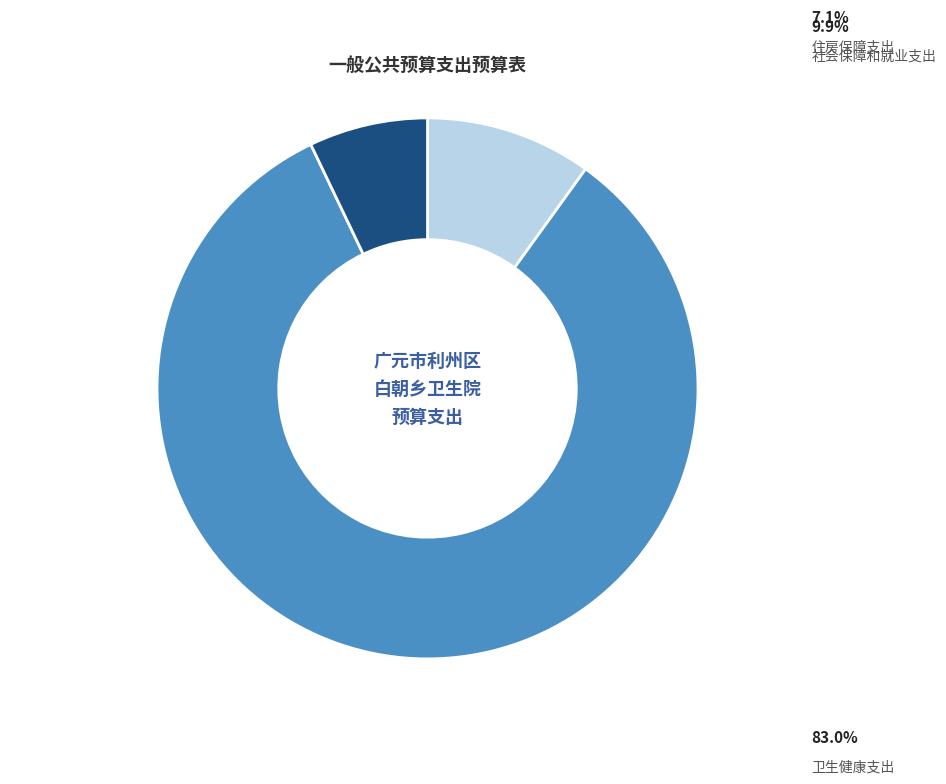

Is there a majority slice in this chart?

Yes